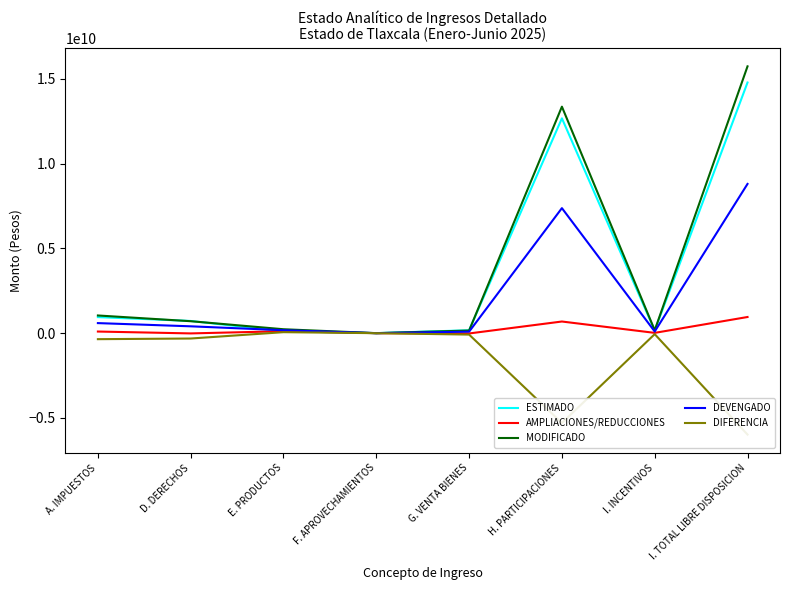

Reading left to right, list all the values displayed in this chart.

ESTIMADO: A. IMPUESTOS=948200864.0	D. DERECHOS=720240027.0	E. PRODUCTOS=115584185.0	F. APROVECHAMIENTOS=1436407.0	G. VENTA BIENES=172727322.0	H. PARTICIPACIONES=12678074644.0	I. INCENTIVOS=154631644.0	I. TOTAL LIBRE DISPOSICION=14790895093.0
AMPLIACIONES/REDUCCIONES: A. IMPUESTOS=96096038.0	D. DERECHOS=-14211242.8	E. PRODUCTOS=116113376.7	F. APROVECHAMIENTOS=80367.1	G. VENTA BIENES=-17272056.8	H. PARTICIPACIONES=687874611.0	I. INCENTIVOS=17632348.0	I. TOTAL LIBRE DISPOSICION=953779458.1
MODIFICADO: A. IMPUESTOS=1044296902.0	D. DERECHOS=706028784.2	E. PRODUCTOS=231697561.7	F. APROVECHAMIENTOS=1516774.1	G. VENTA BIENES=155455265.2	H. PARTICIPACIONES=13365949255.0	I. INCENTIVOS=172263992.0	I. TOTAL LIBRE DISPOSICION=15744674551.1
DEVENGADO: A. IMPUESTOS=594058486.0	D. DERECHOS=404701129.2	E. PRODUCTOS=174410051.7	F. APROVECHAMIENTOS=772061.1	G. VENTA BIENES=88971959.2	H. PARTICIPACIONES=7378793690.0	I. INCENTIVOS=97602743.0	I. TOTAL LIBRE DISPOSICION=8806776137.1
DIFERENCIA: A. IMPUESTOS=-354142378.0	D. DERECHOS=-315538897.8	E. PRODUCTOS=58825866.7	F. APROVECHAMIENTOS=-664345.9	G. VENTA BIENES=-83755362.8	H. PARTICIPACIONES=-5299280954.0	I. INCENTIVOS=-57028901.0	I. TOTAL LIBRE DISPOSICION=-5984118955.9